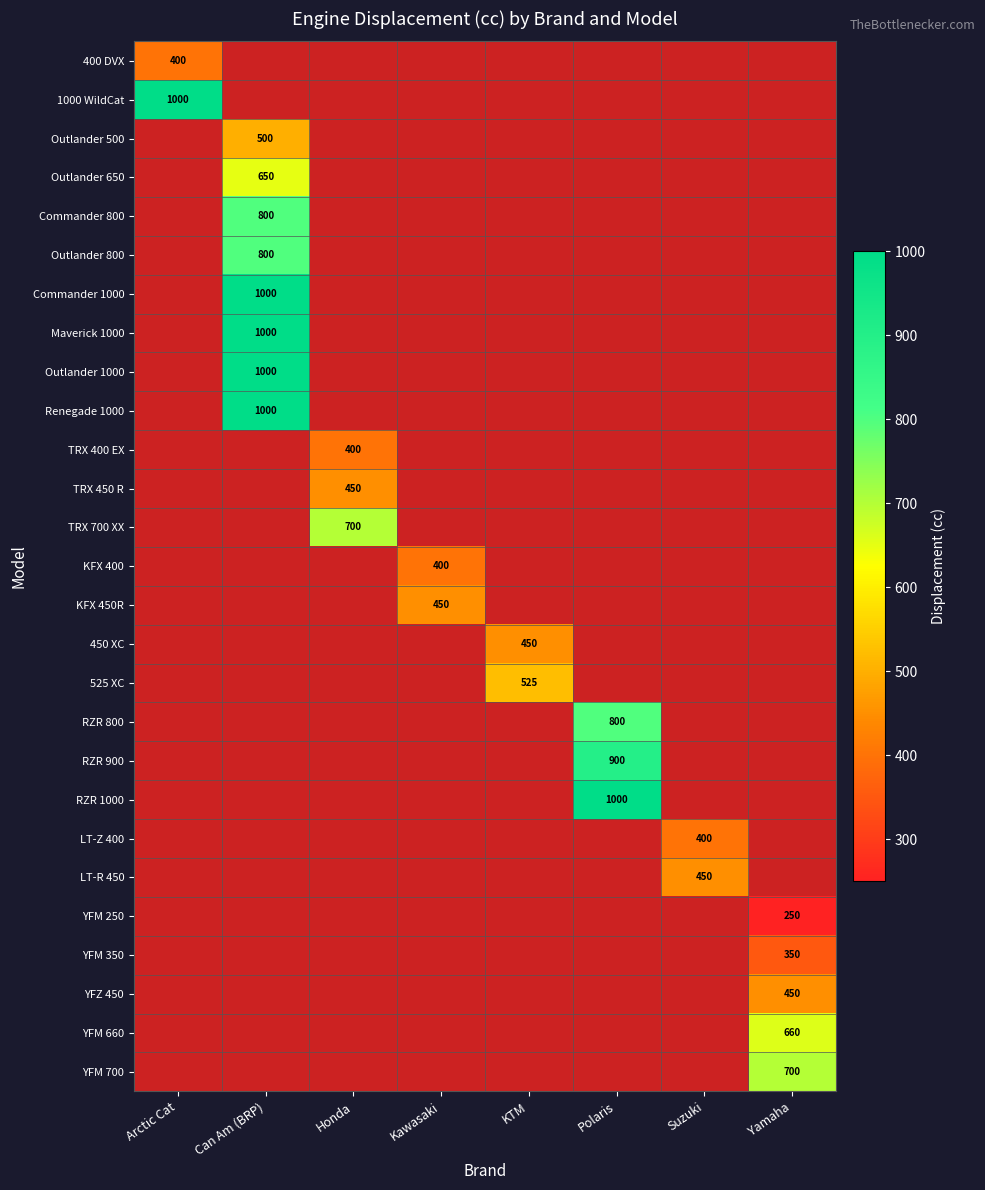

At how many categories does at least one series exceed 761?

3